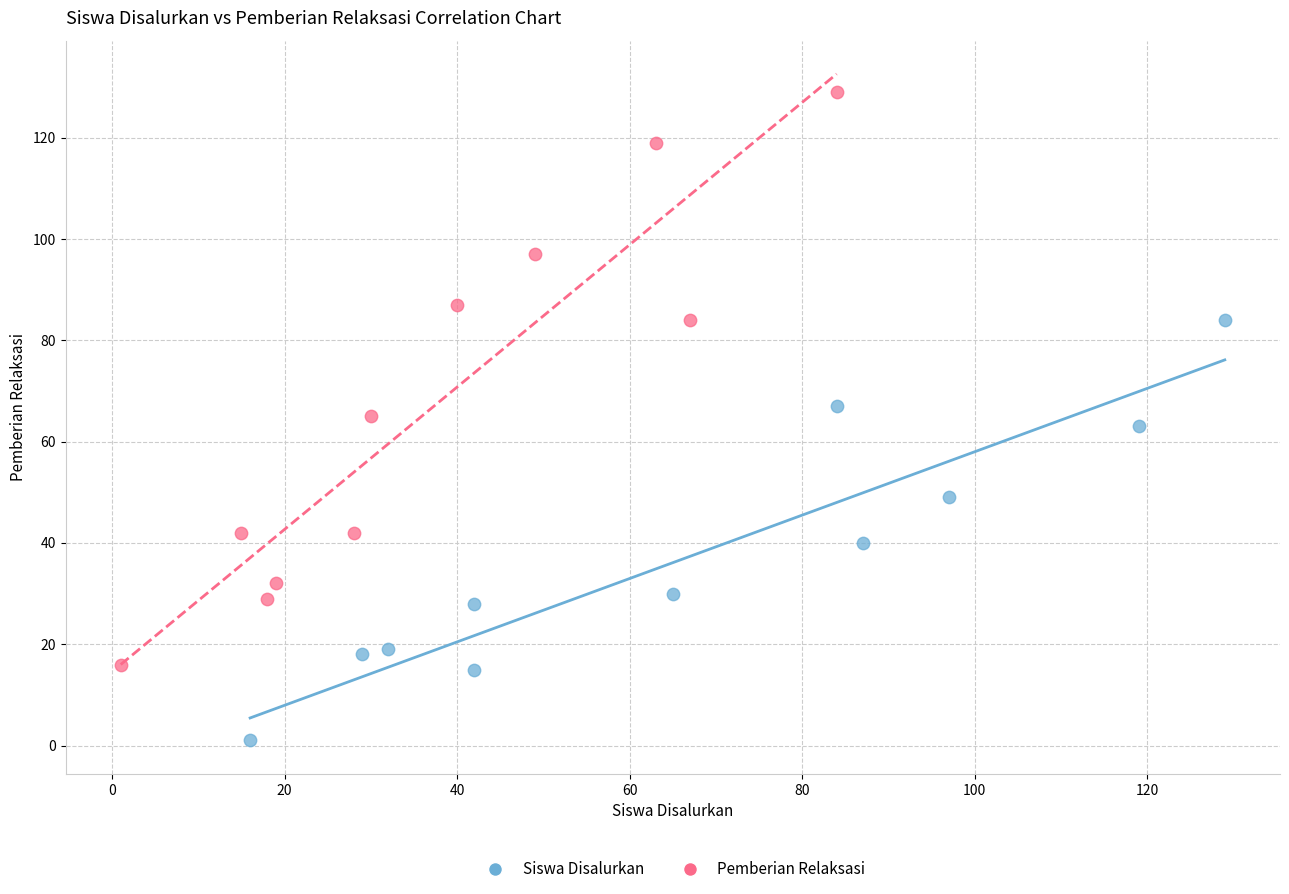

Which series contains the highest Y value?

Pemberian Relaksasi